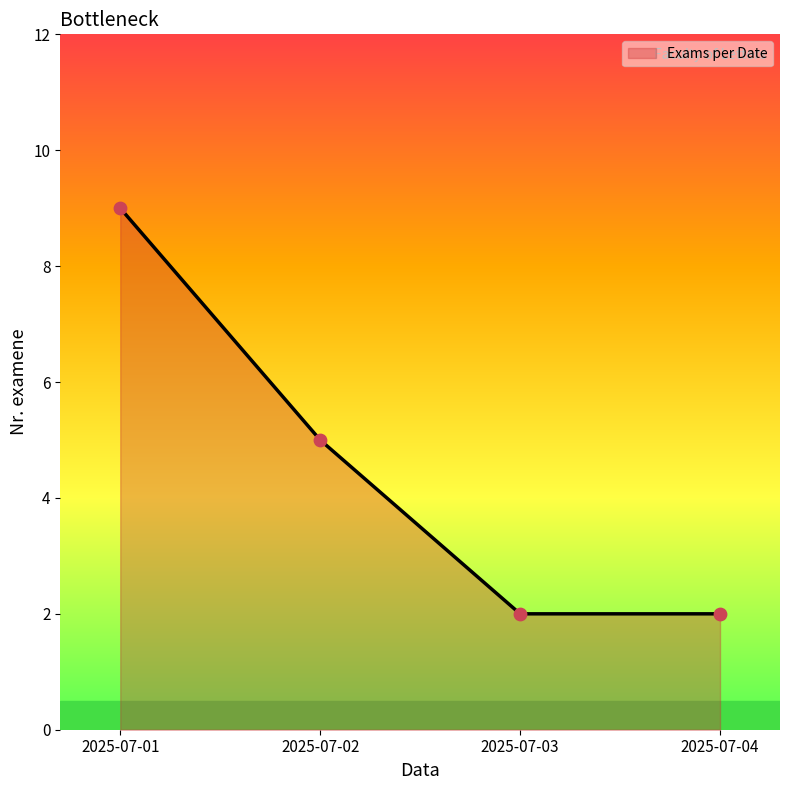

Which has a higher value, 2025-07-04 or 2025-07-01?

2025-07-01